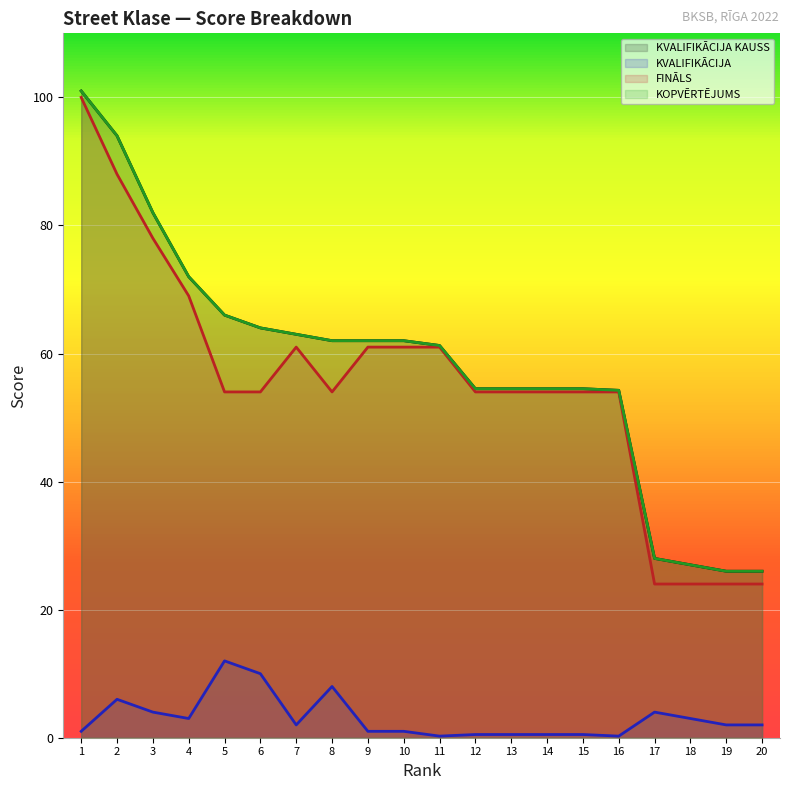

What are all the series names shown in the legend?

KVALIFIKĀCIJA KAUSS, KVALIFIKĀCIJA, FINĀLS, KOPVĒRTĒJUMS